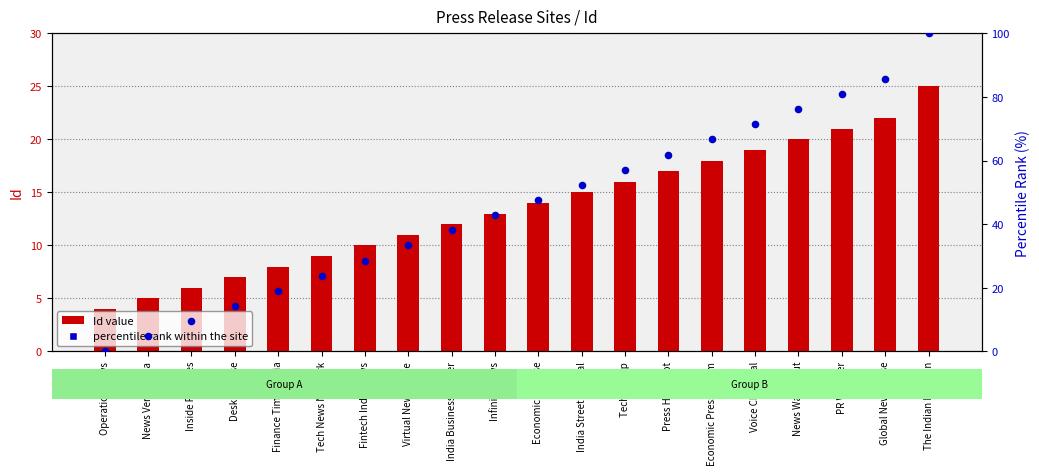

At which category is the sum across all series the highest?

The Indian Darshan